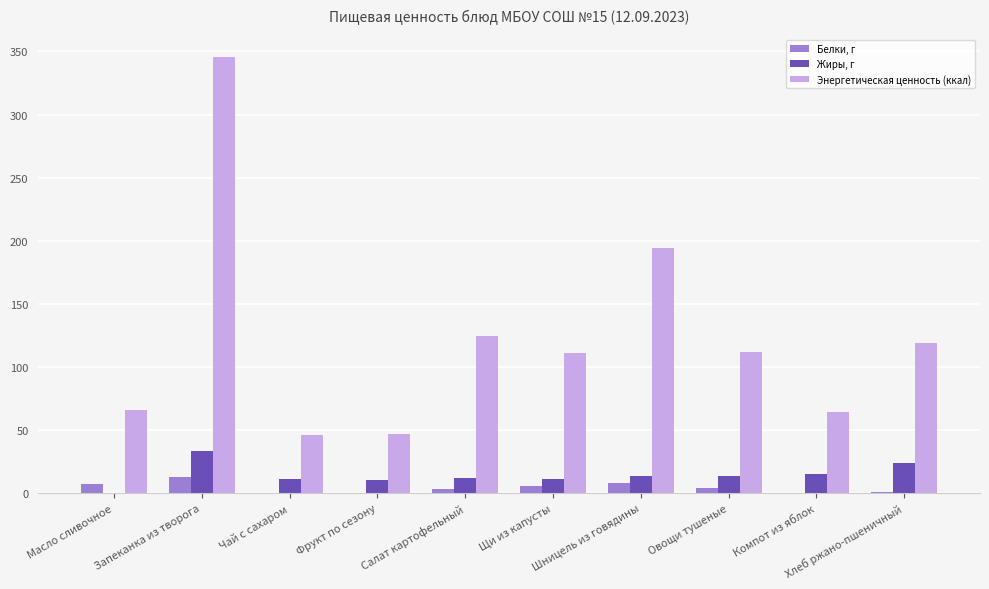

What are all the series names shown in the legend?

Белки, г, Жиры, г, Энергетическая ценность (ккал)